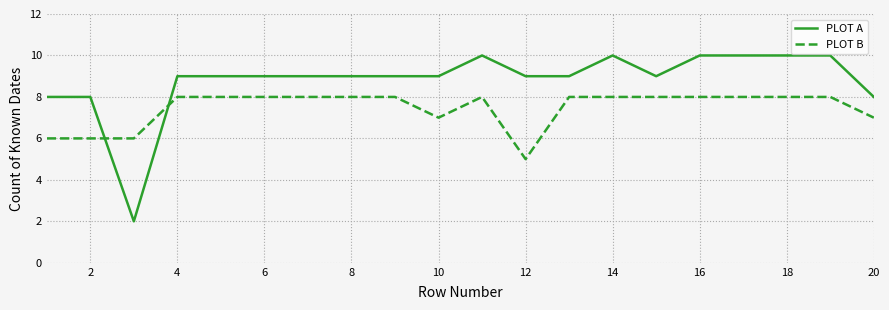

What is the sum of all PLOT B values?

149